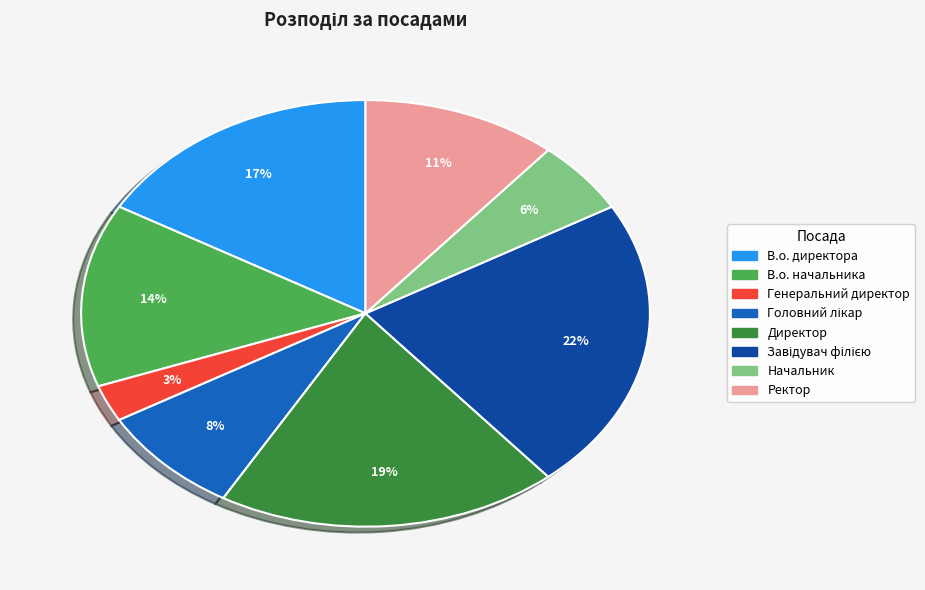

Approximately how many times larger is the value at Начальник compared to Генеральний директор?

2.0